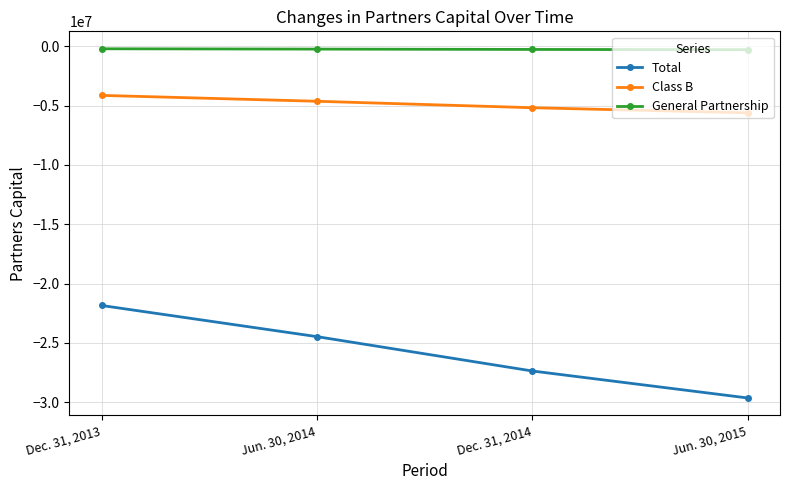

Count the Total values in the range -27367682 to -21848563.

3